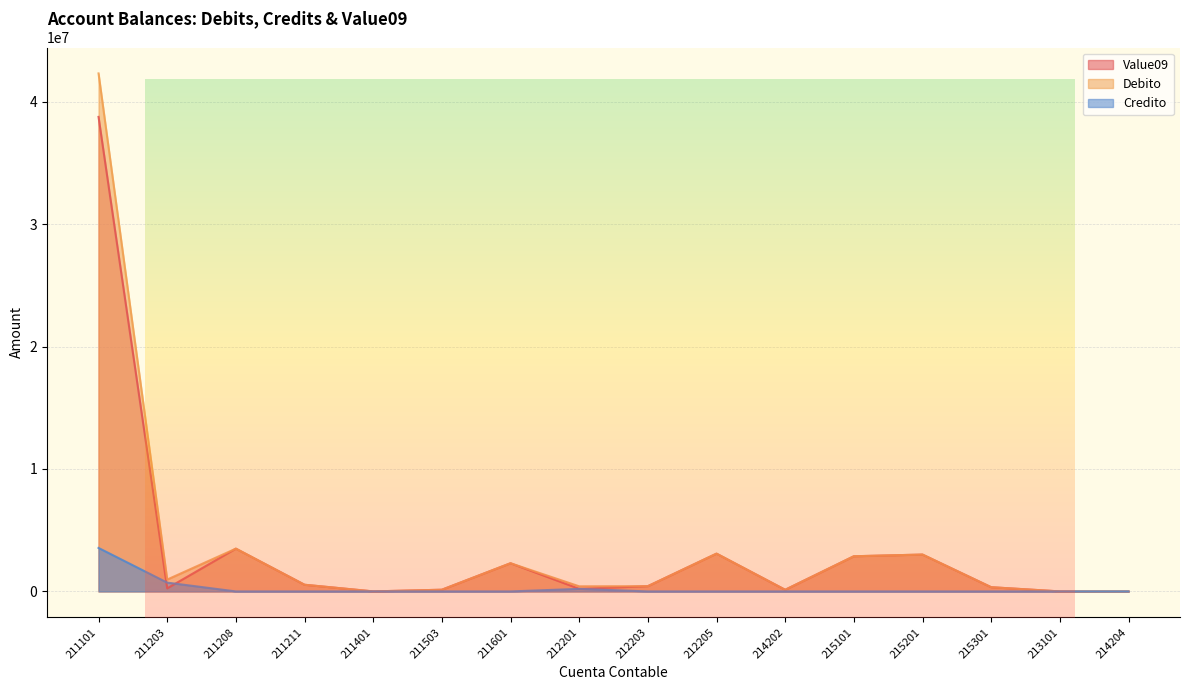

Where is the first local maximum for Debito?

211208